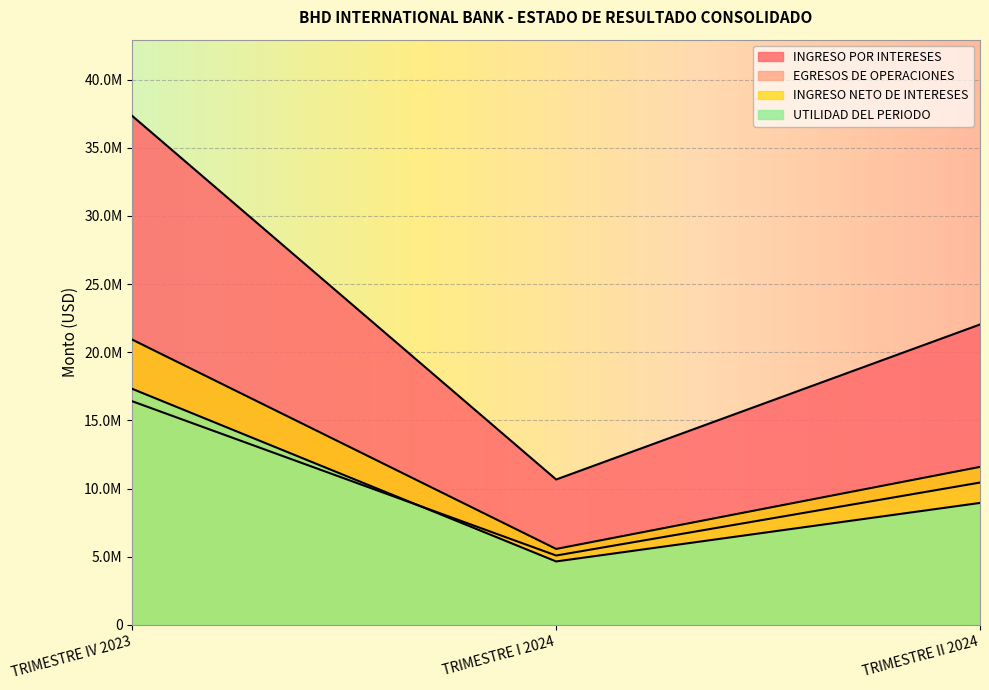

At TRIMESTRE IV 2023, list the series in order from largest to smallest.

INGRESO POR INTERESES, INGRESO NETO DE INTERESES, UTILIDAD DEL PERIODO, EGRESOS DE OPERACIONES